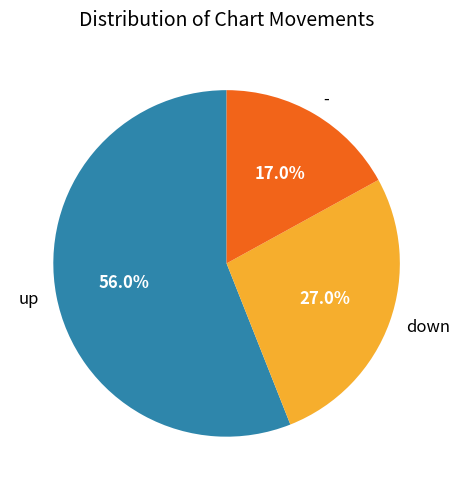

What is the ratio of the value at up to the value at down?

2.1